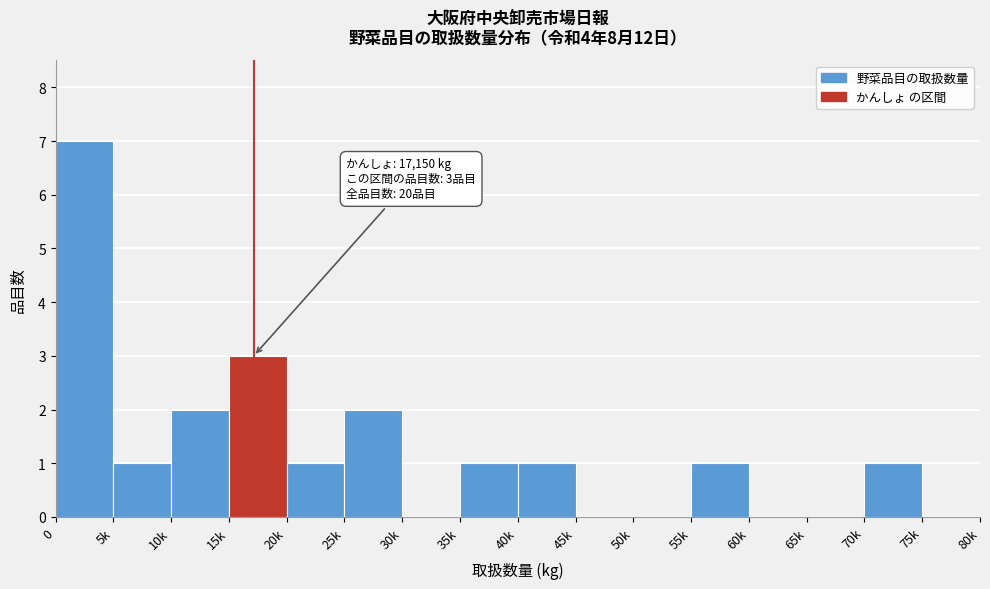

Reading left to right, extract all data points from this chart.

0=7	5k=1	10k=2	15k=3	20k=1	25k=2	30k=0	35k=1	40k=1	45k=0	50k=0	55k=1	60k=0	65k=0	70k=1	75k=0